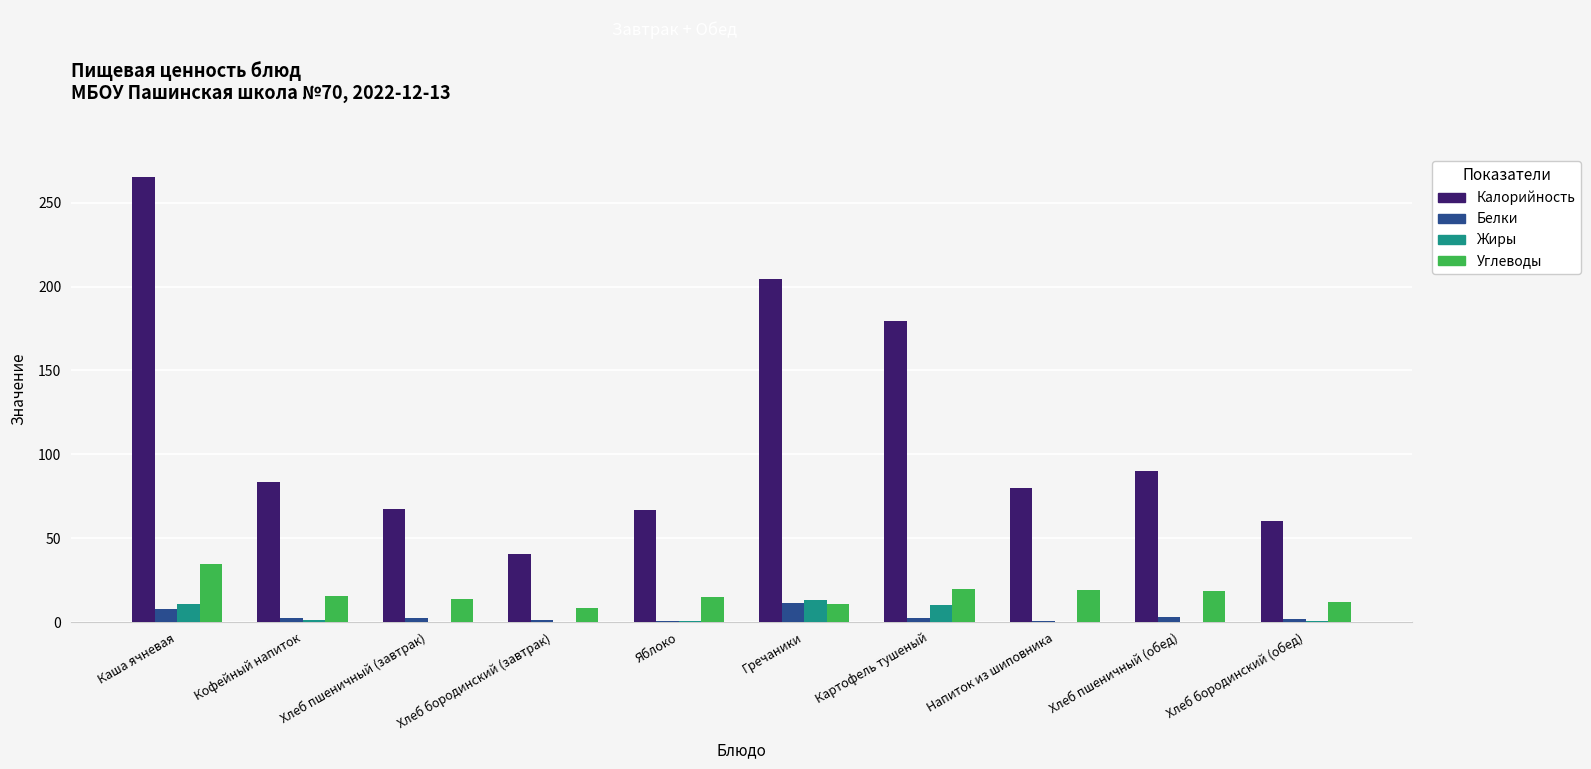

Count the number of categories in the chart.

10